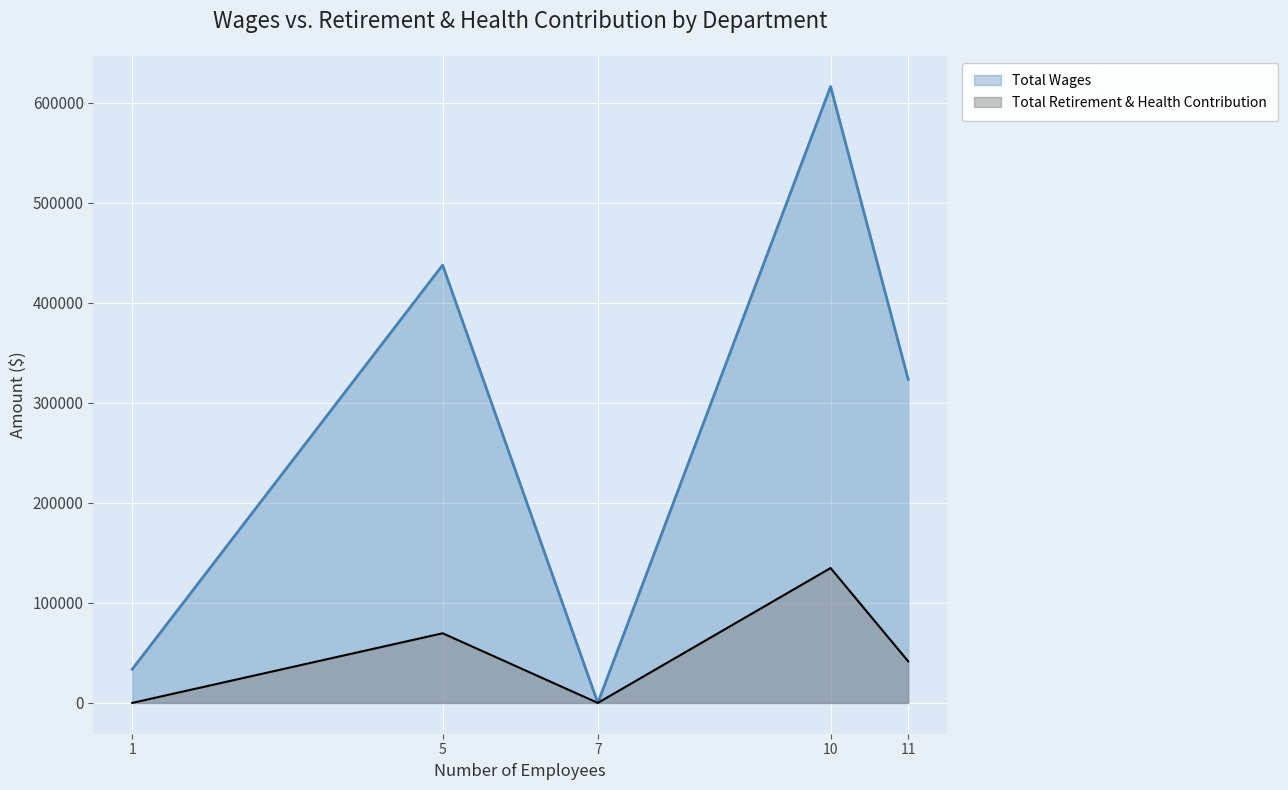

At how many categories does at least one series exceed 552833?

1